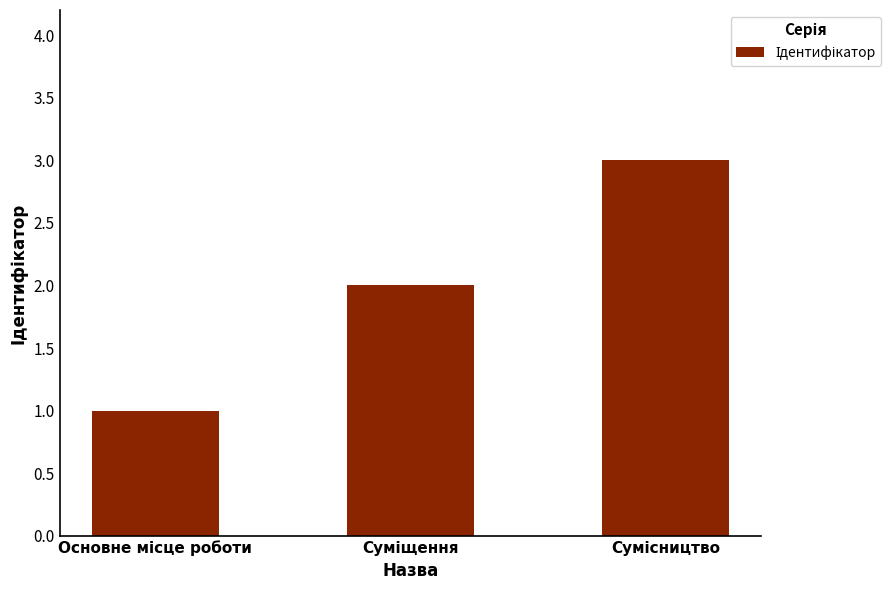

What is the maximum value shown in the chart?

3